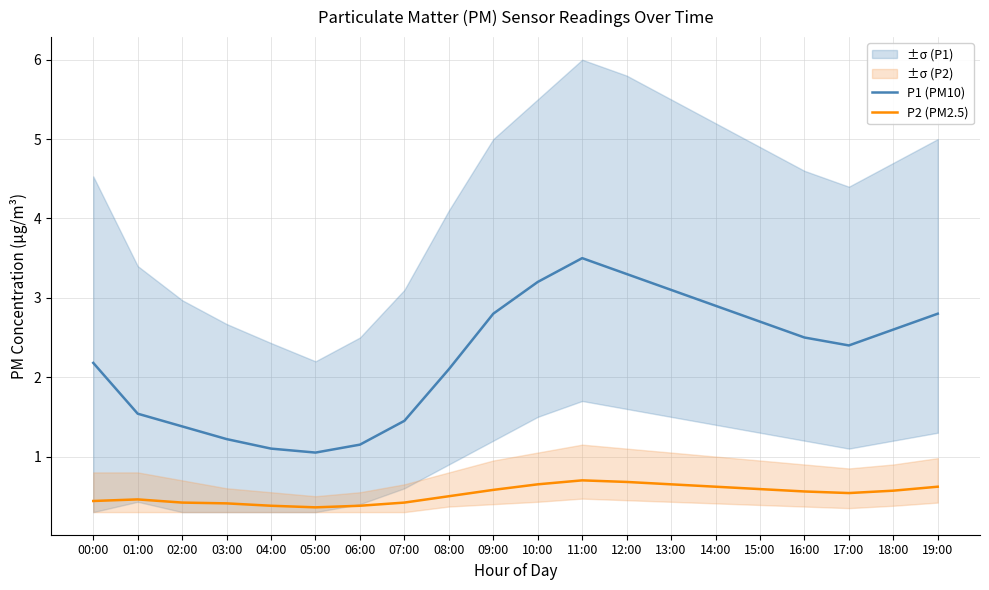

At how many categories does at least one series exceed 2?

13